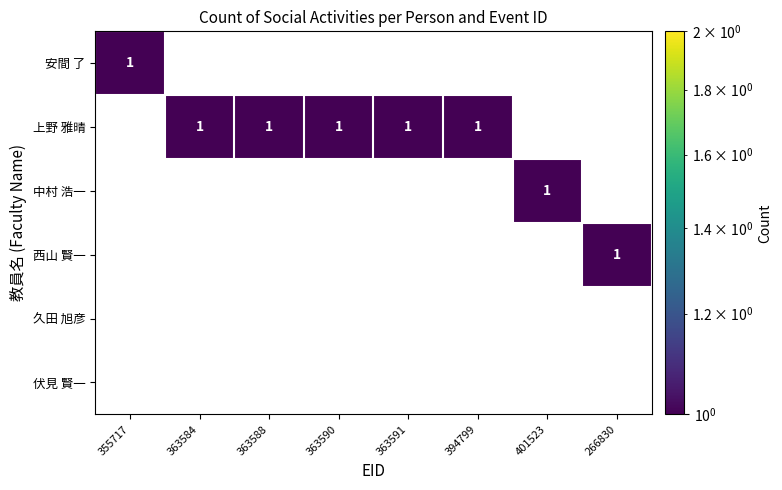

True or false: 西山 賢一 has a value of -1 at 久田 旭彦.

False